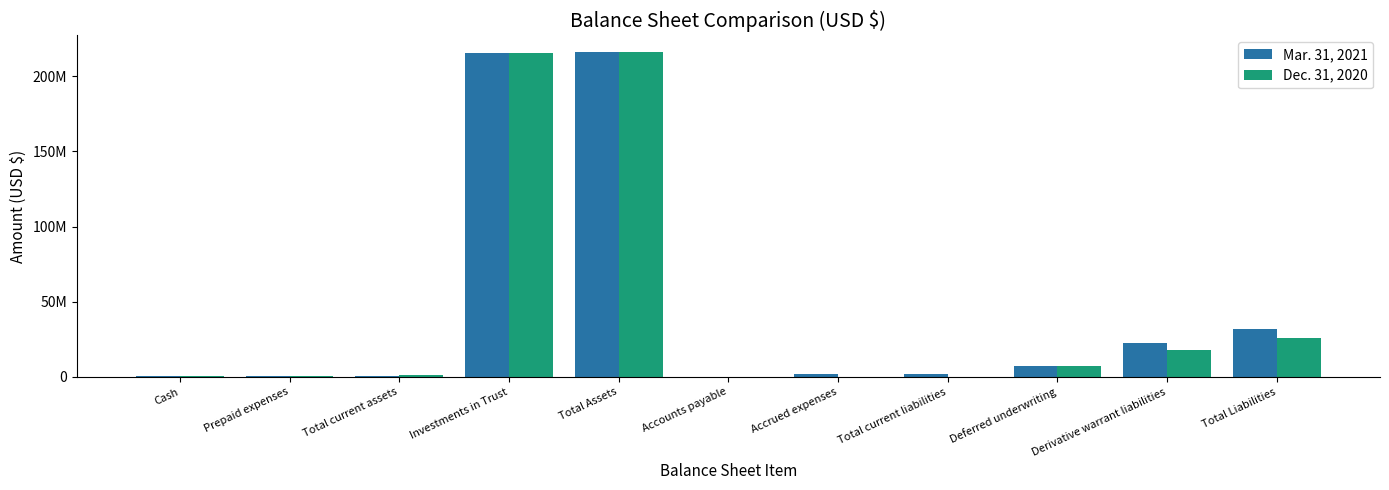

What is the label of the 3rd bar from the left?

Total current assets